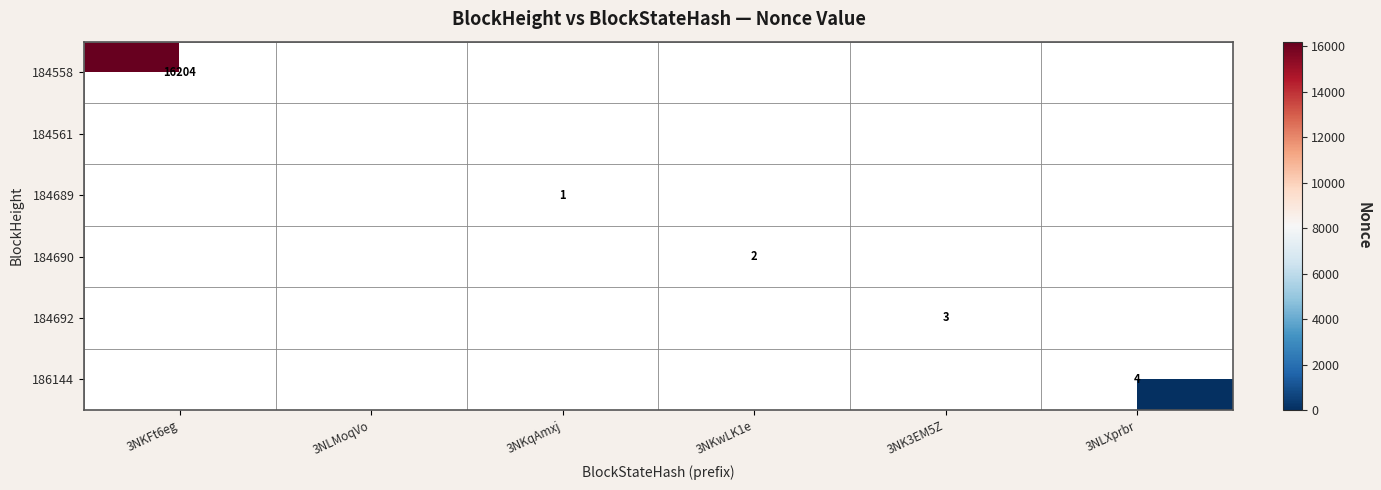

Which has a higher value, 3NKwLK1e or 3NKqAmxj?

3NKwLK1e